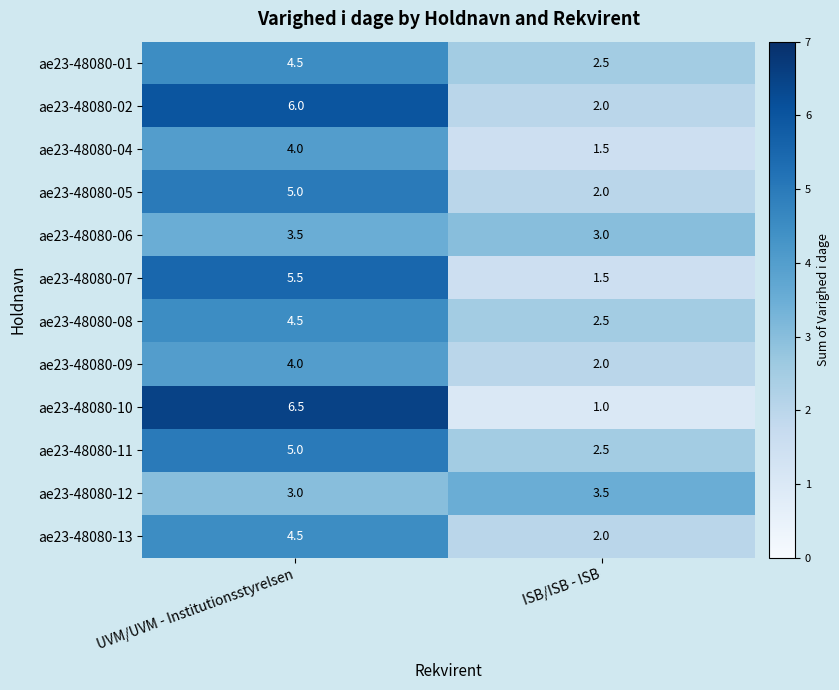

At which label is ae23-48080-01 closest to 3?

ISB/ISB - ISB